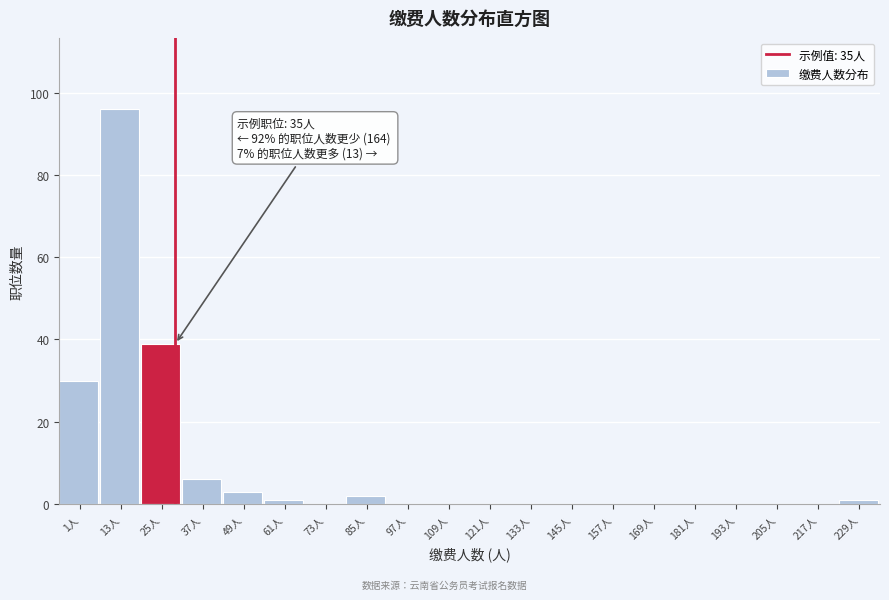

Reading left to right, list all the values displayed in this chart.

1人=30	13人=96	25人=39	37人=6	49人=3	61人=1	73人=0	85人=2	97人=0	109人=0	121人=0	133人=0	145人=0	157人=0	169人=0	181人=0	193人=0	205人=0	217人=0	229人=1